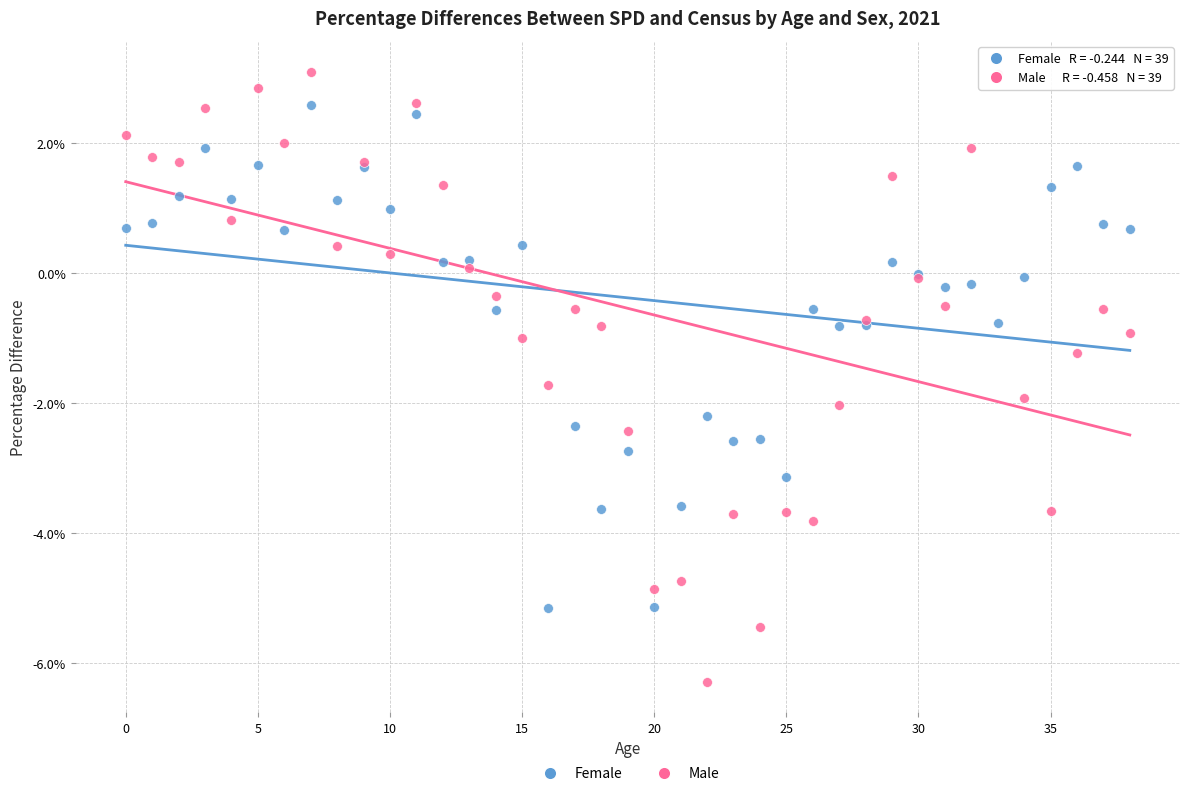

What are all the series names shown in the legend?

Female, Male